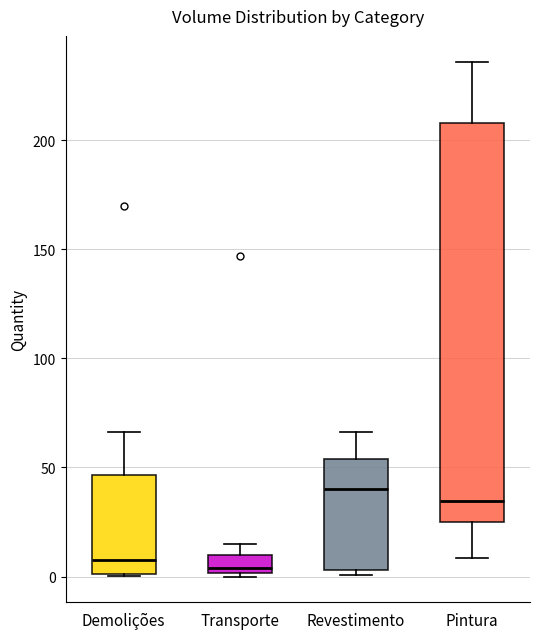

Which box's median line is the highest?

Revestimento